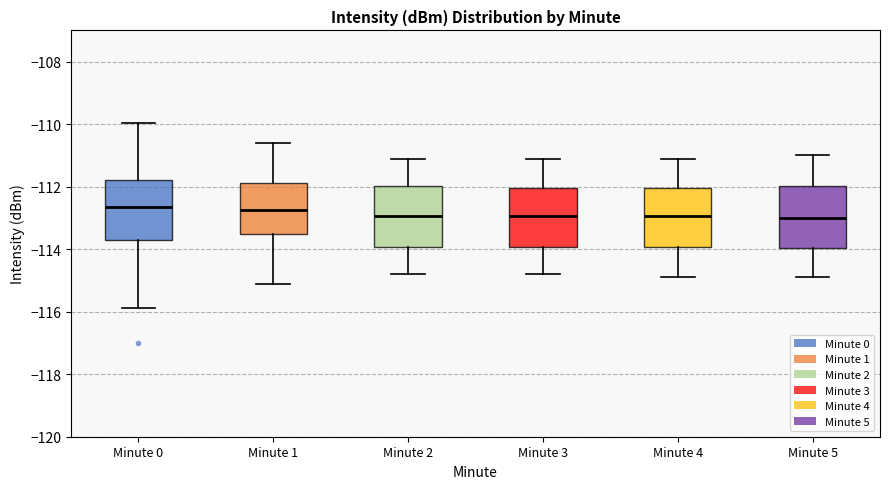

Where does the upper whisker of the box for Minute 3 end on the y-axis? The values are not printed on the chart, so give them approximately, as read against the axis.

-111.0